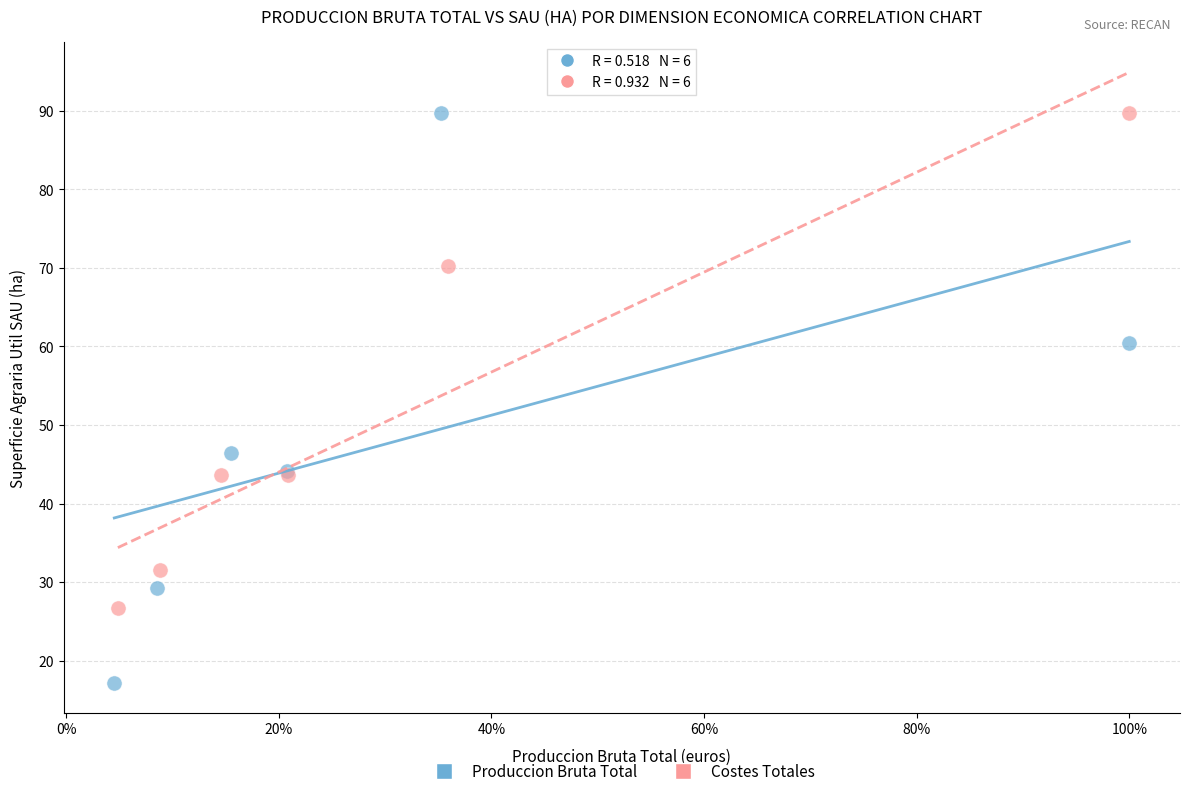

Which series reaches the minimum Y coordinate?

Produccion Bruta Total